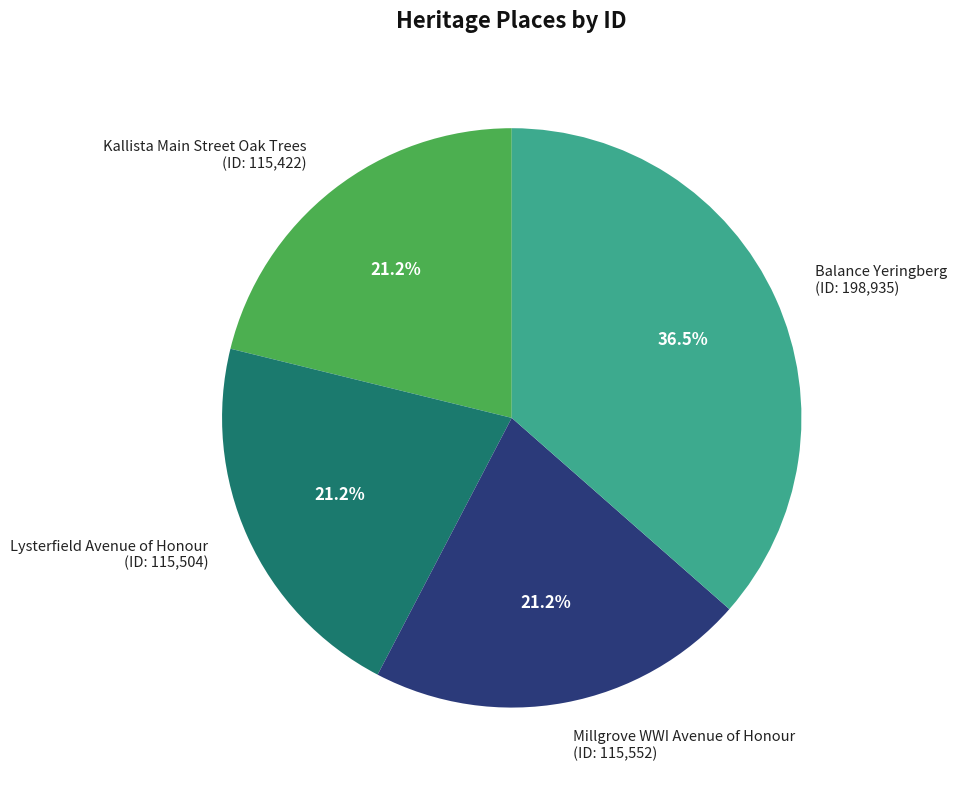

To the nearest percent, what portion does Millgrove WWI Avenue of Honour represent?

21%